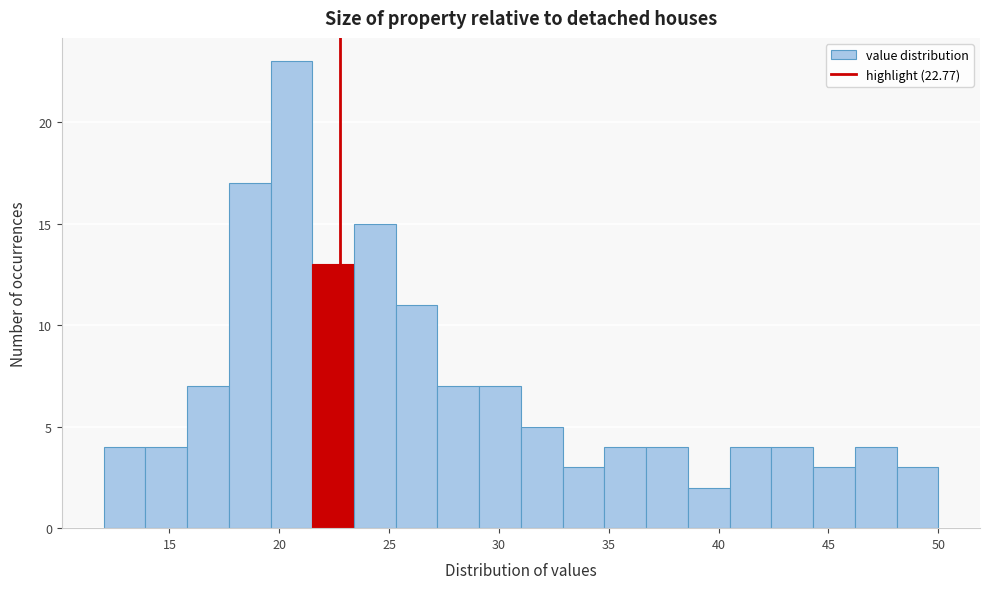

Read against the x-axis, roughly where is the centre of the tallest bar?

20.5